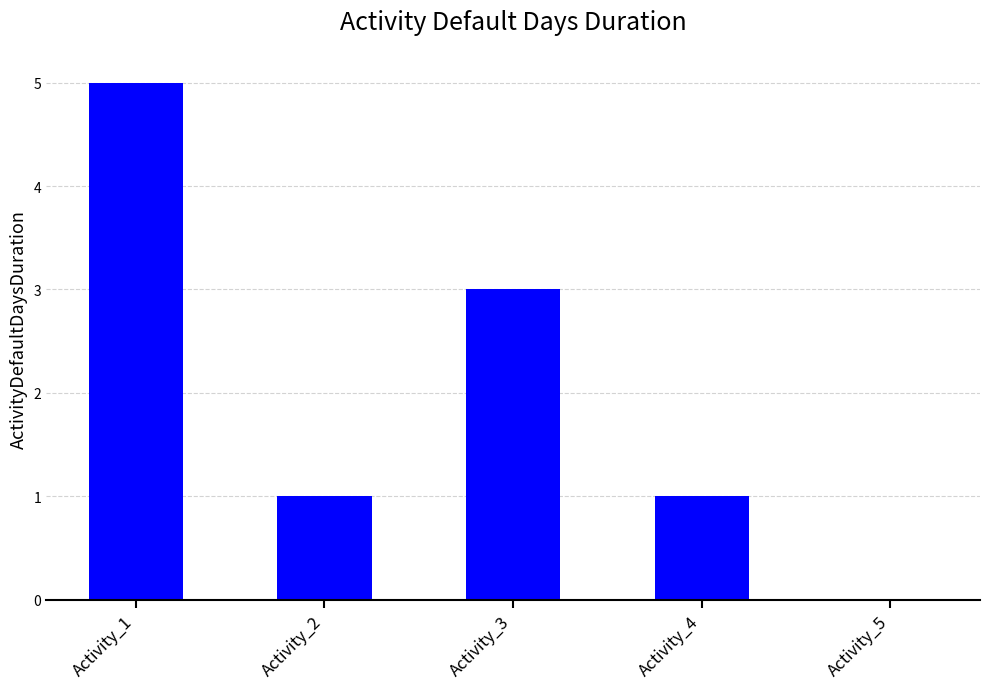

Which label corresponds to the largest value in the chart?

Activity_1